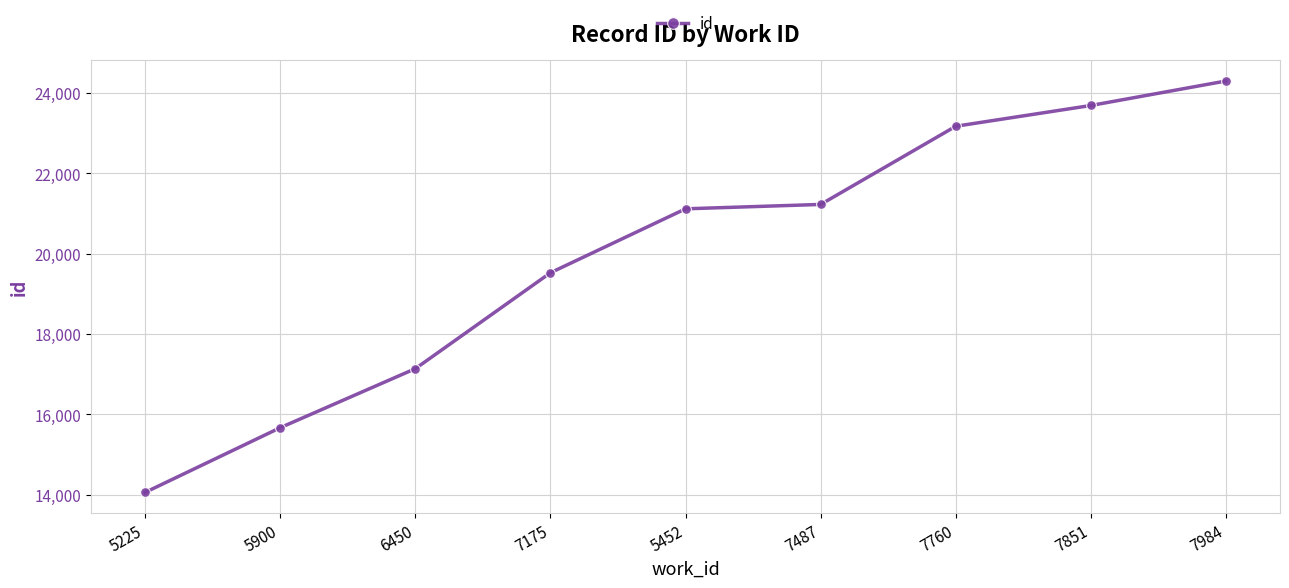

What is the change in value from 7487 to 7851?

+2464